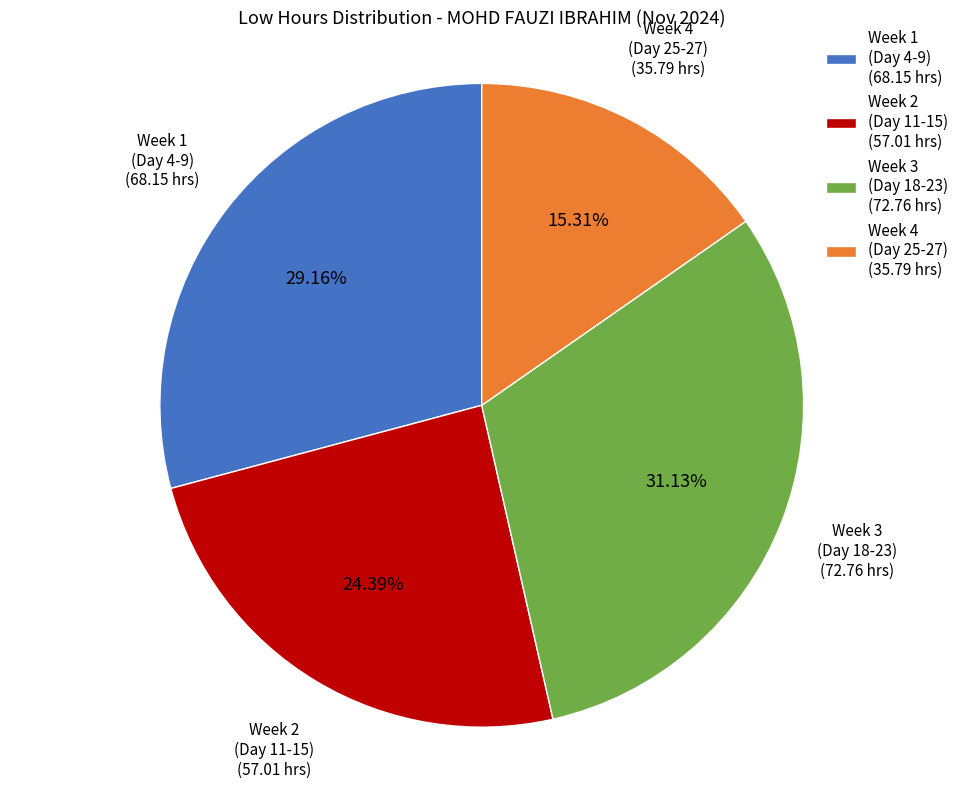

Do Week 4 (Day 25-27) (35.79 hrs) and Week 3 (Day 18-23) (72.76 hrs) together represent more than half of the pie?

No